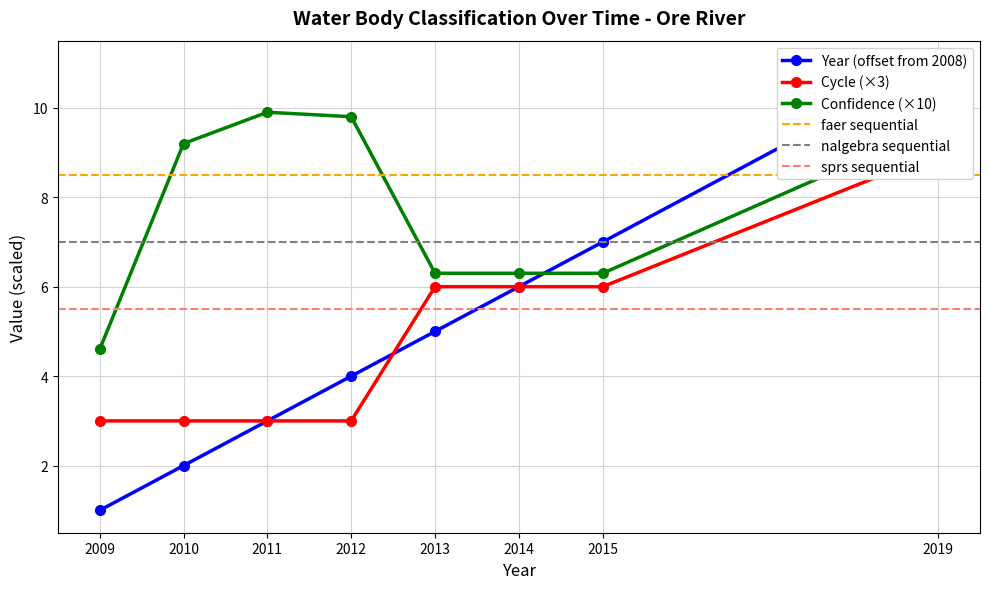

How many lines are shown in the chart?

3